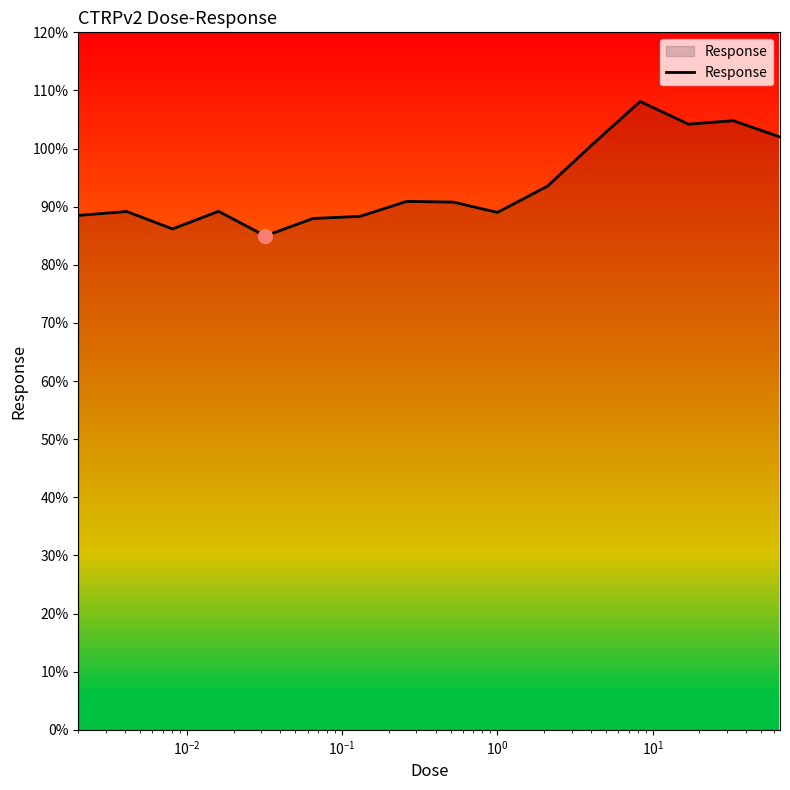

What is the difference between the maximum and minimum values?

23.1